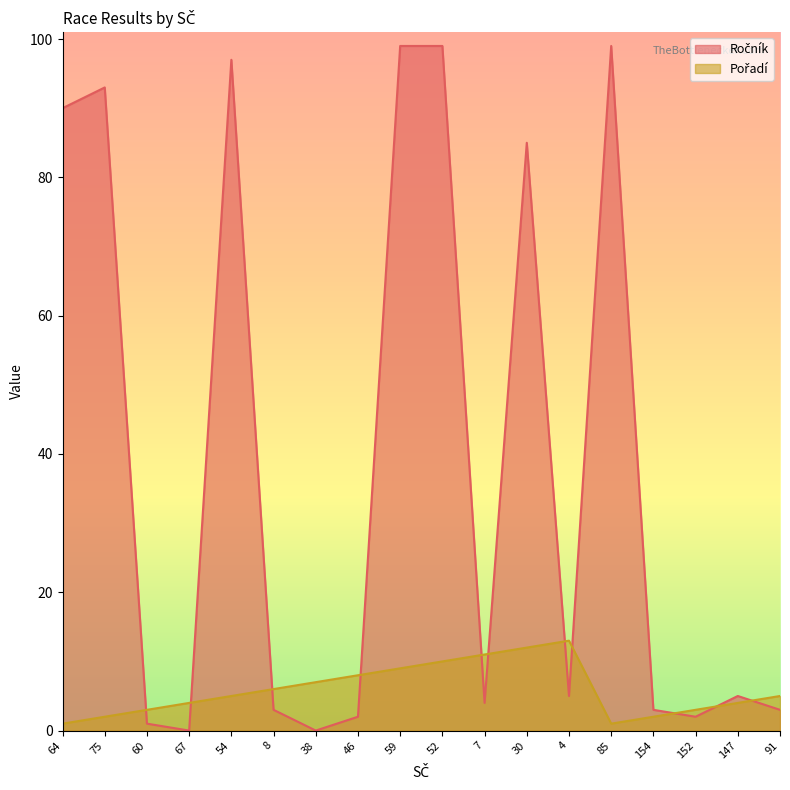

How many intersections are there between Ročník and Pořadí?

11